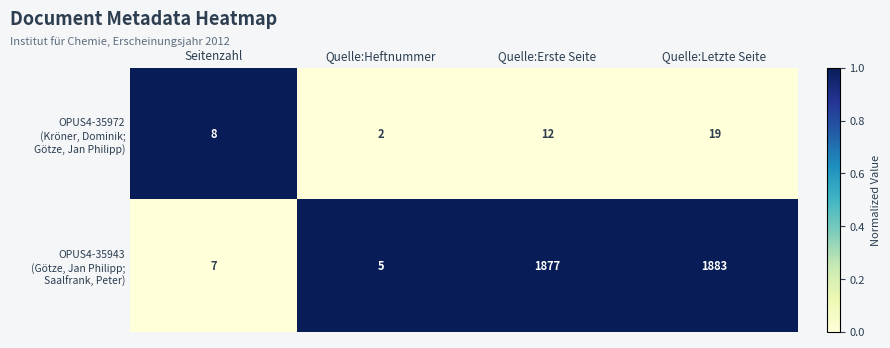

What is the spread (max minus min) of values at Quelle:Letzte Seite?

1864